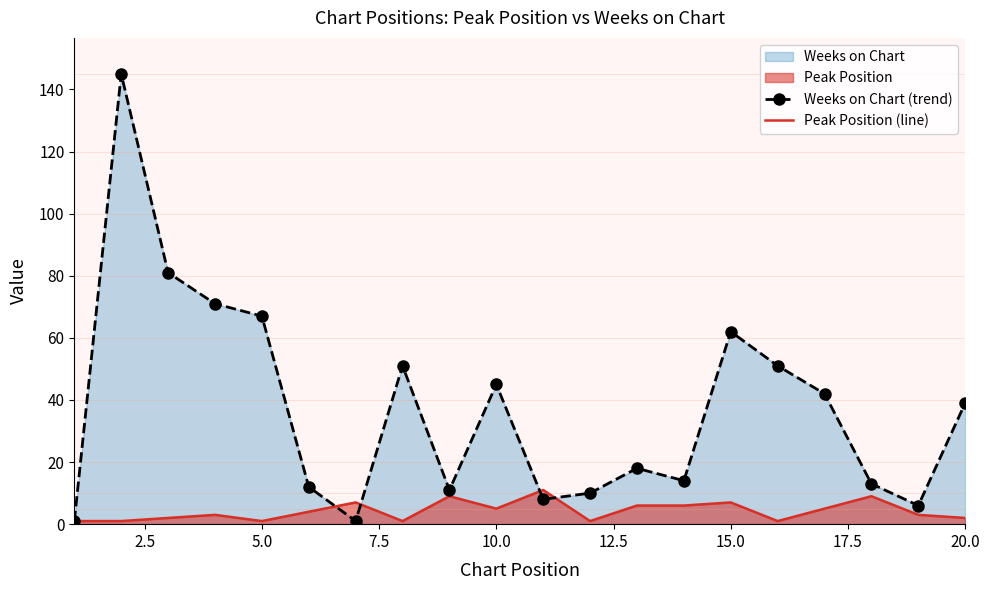

What is the value of the Peak Position (line) point at the 16th from the left?

1